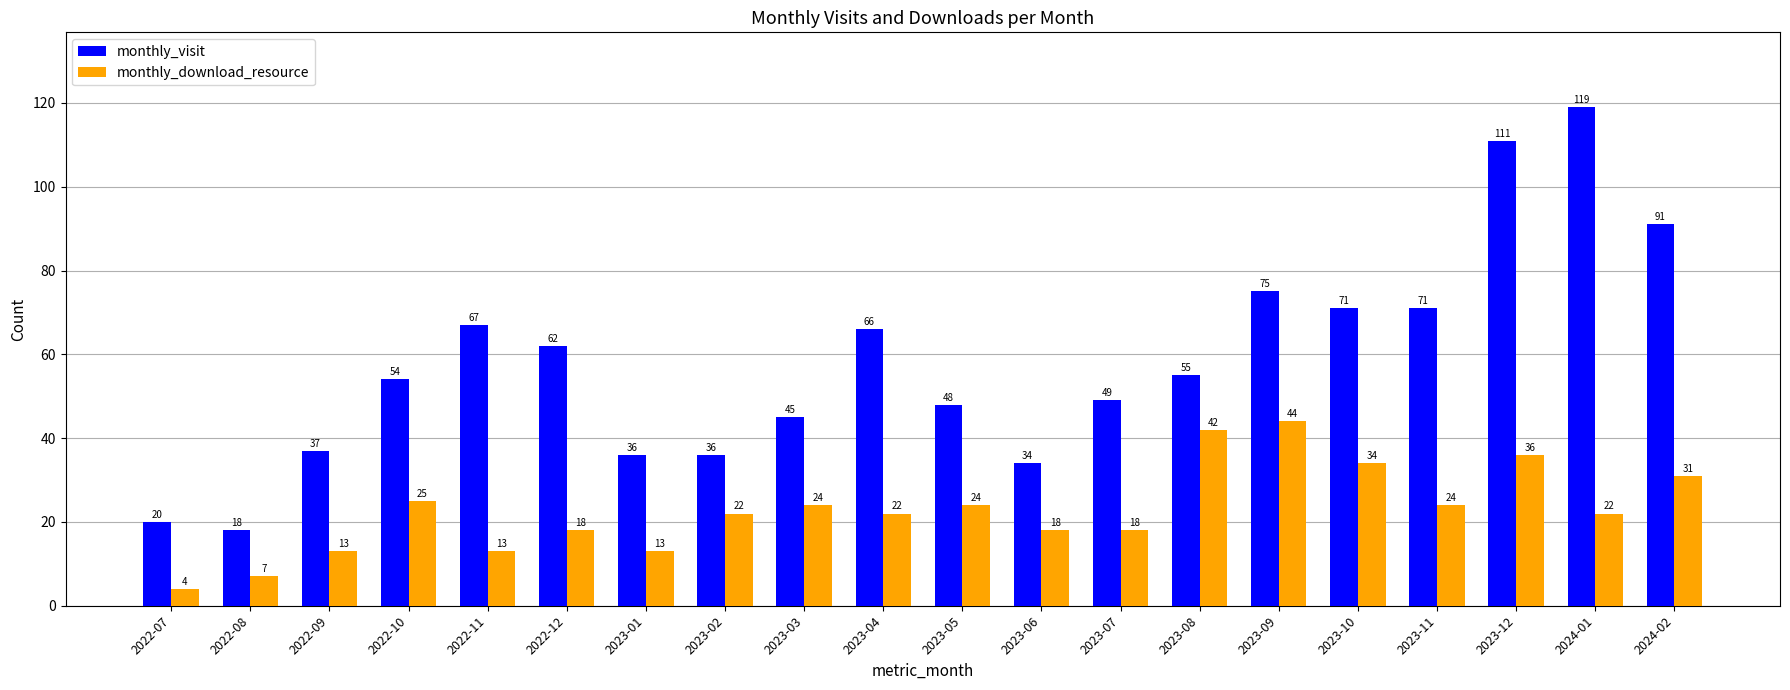

What is the greatest value displayed?

119